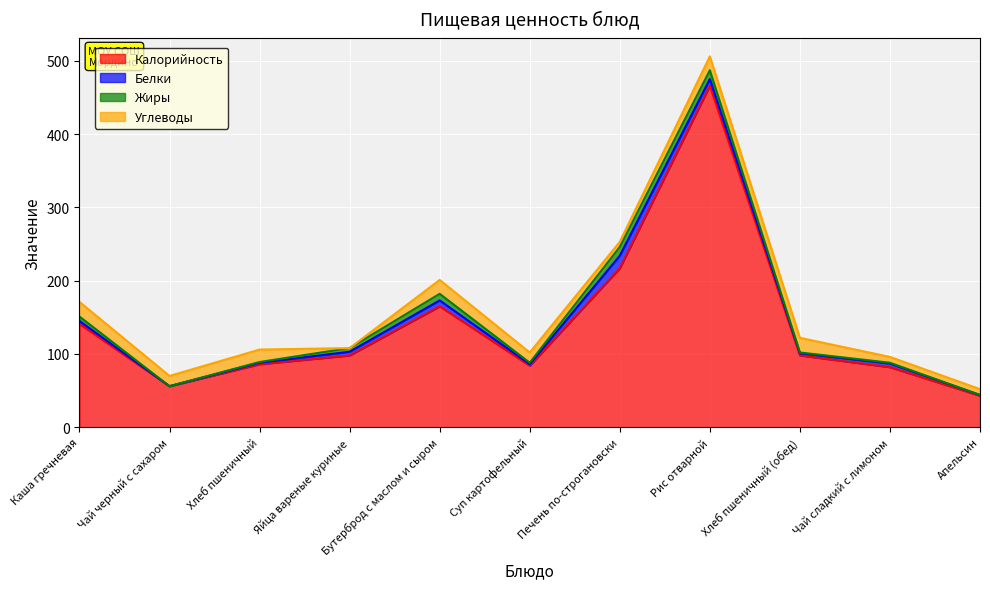

Reading right to left, extract all data points from this chart.

Калорийность: 43	82	98	466	217	84	165	98	86	56	141
Белки: 1	5	3	9	17	2	8	5	2	0	4
Жиры: 0	1	1	12	12	2	9	5	1	0	6
Углеводы: 8	8	20	19	7	14	19	0	17	14	20